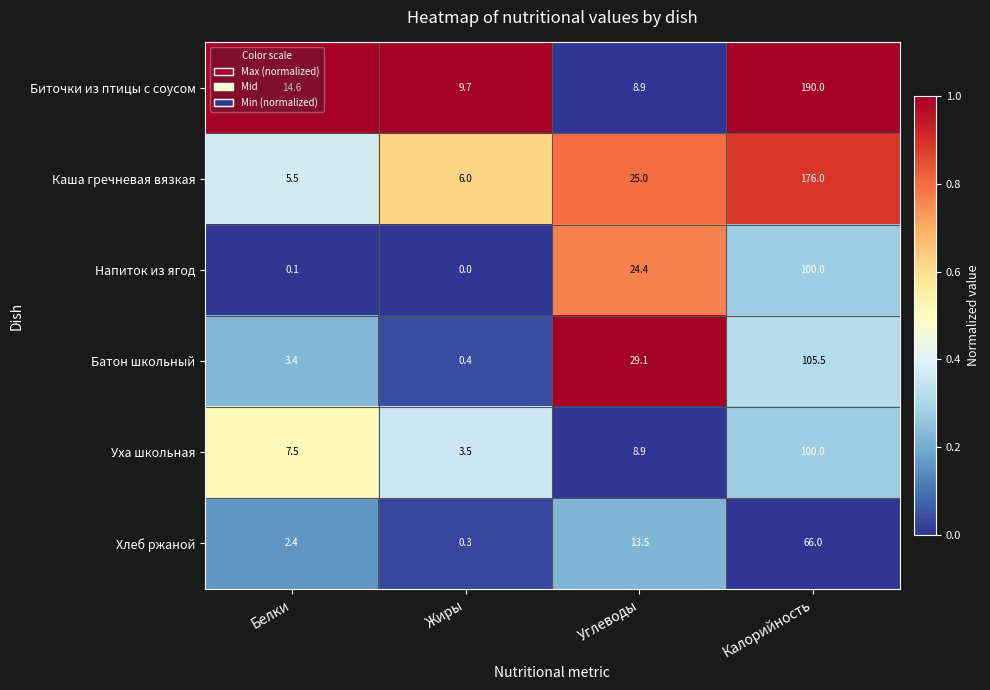

Between Белки and Углеводы, which series saw the biggest shift?

Батон школьный